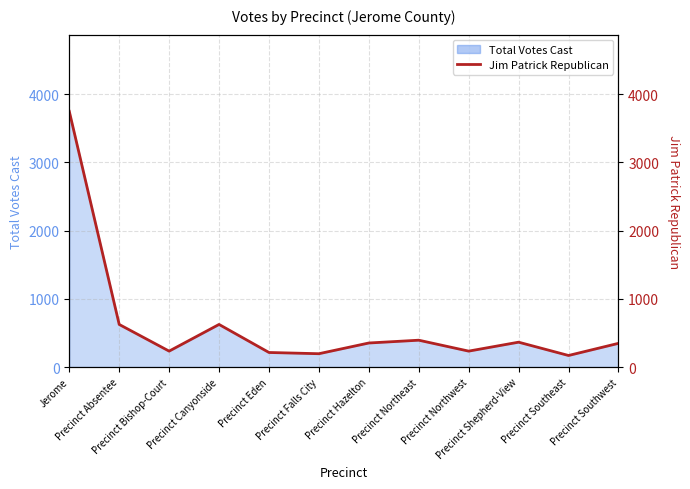

What is the label of the 2nd point from the right?

Precinct Southeast